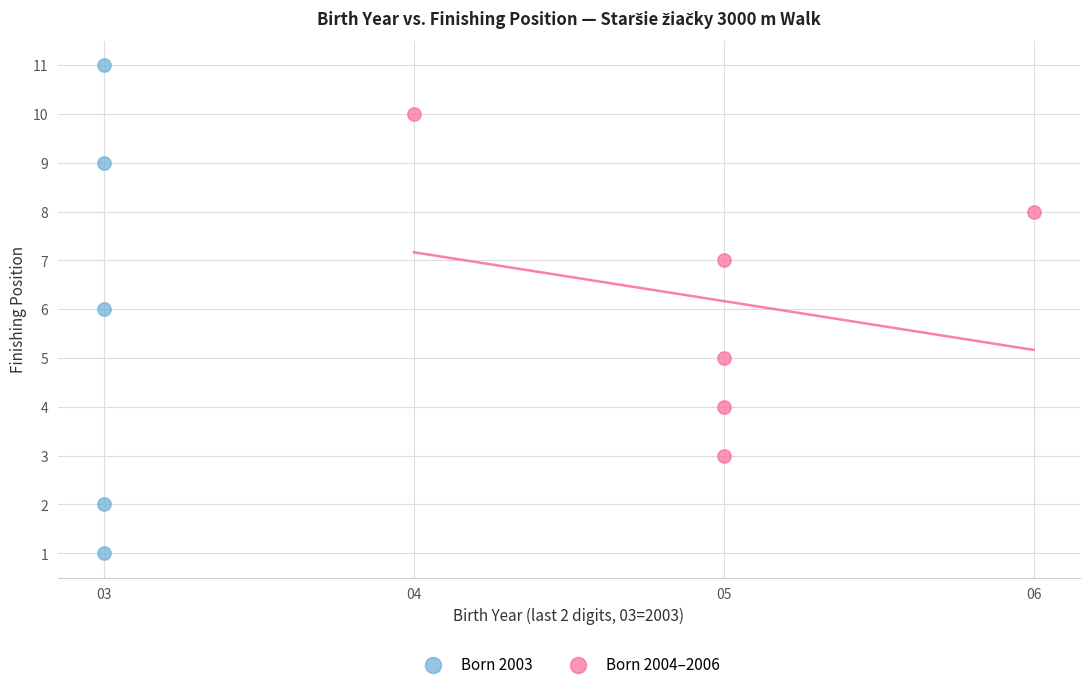

Which series has the largest Y range (max minus min)?

Born 2003